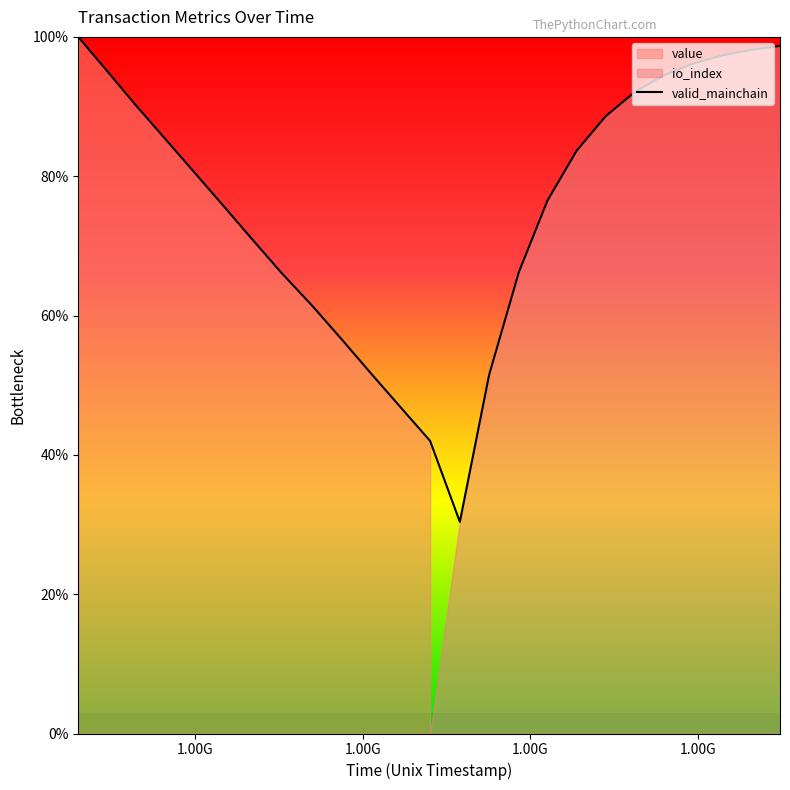

What is the highest value of the valid_mainchain series?

100.0